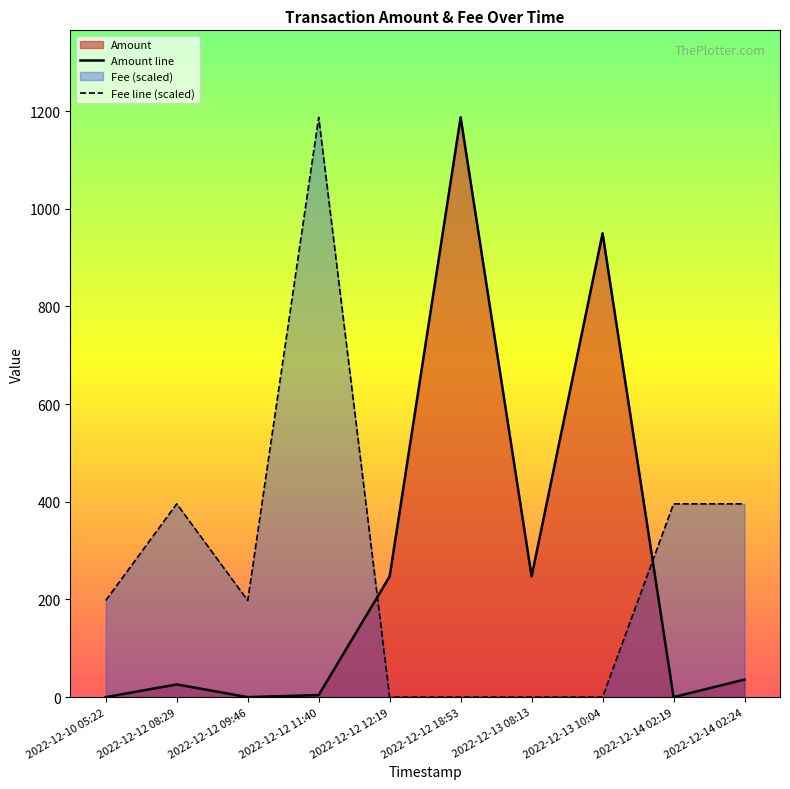

Which series has the largest total across all categories?

Amount